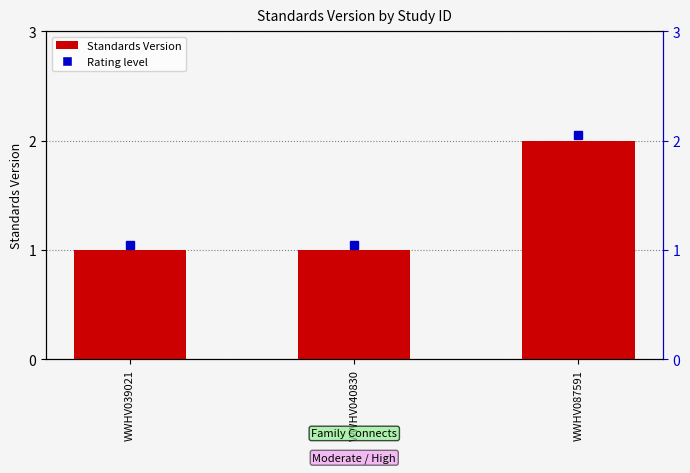

What is the difference between the values at WWHV087591 and WWHV040830?

1